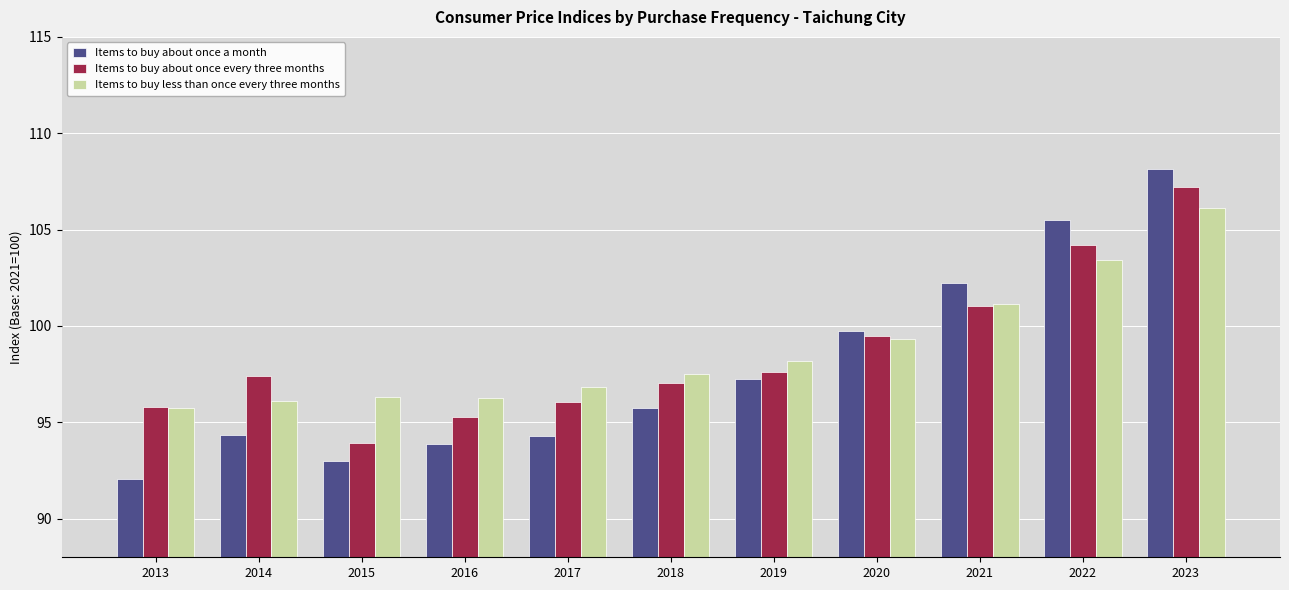

List the series in order of their overall mean, lowest first.

Items to buy about once a month, Items to buy about once every three months, Items to buy less than once every three months